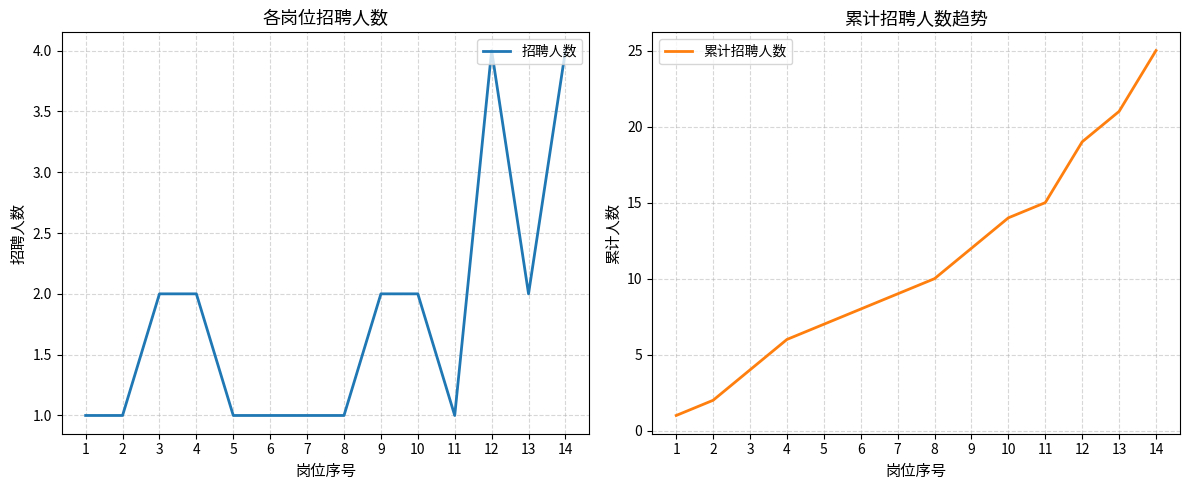

The value of 招聘人数 at 3 is 2. True or false?

True